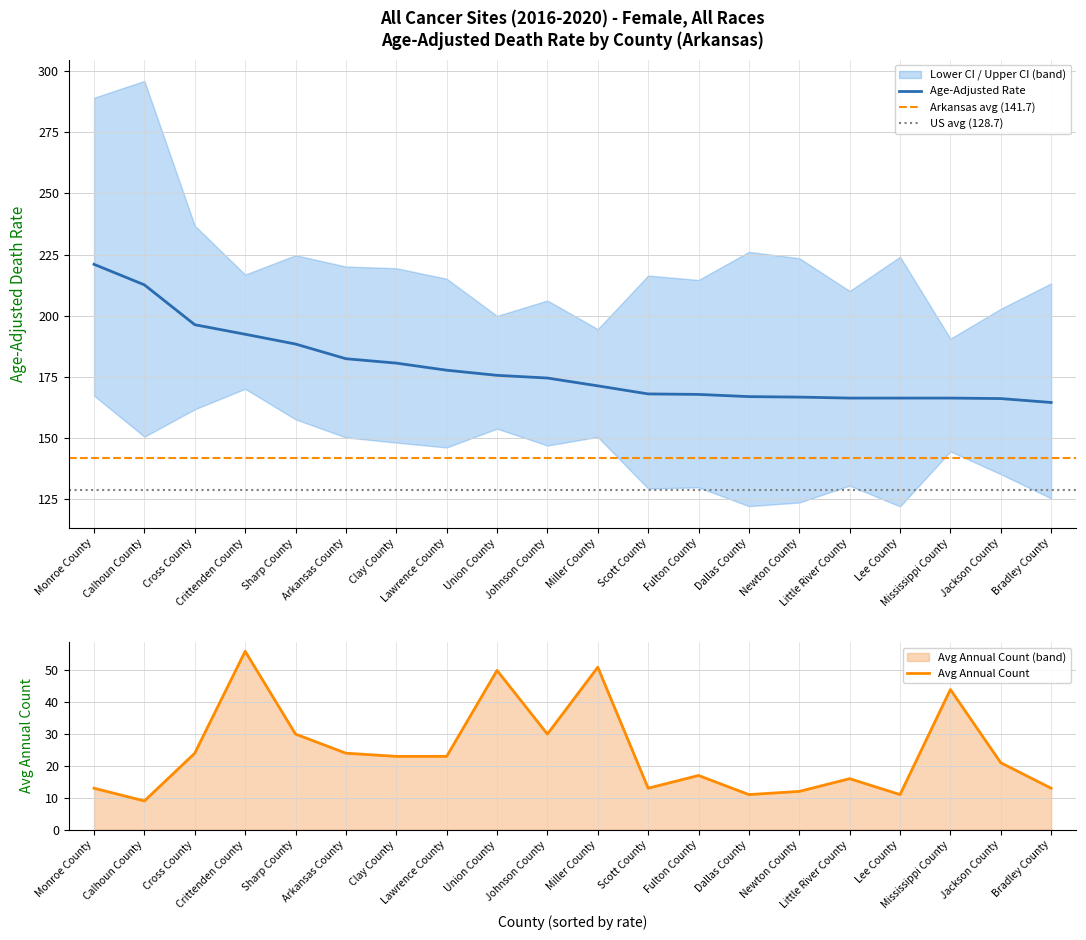

List the series in order of their overall mean, lowest first.

Avg Annual Count, Rate